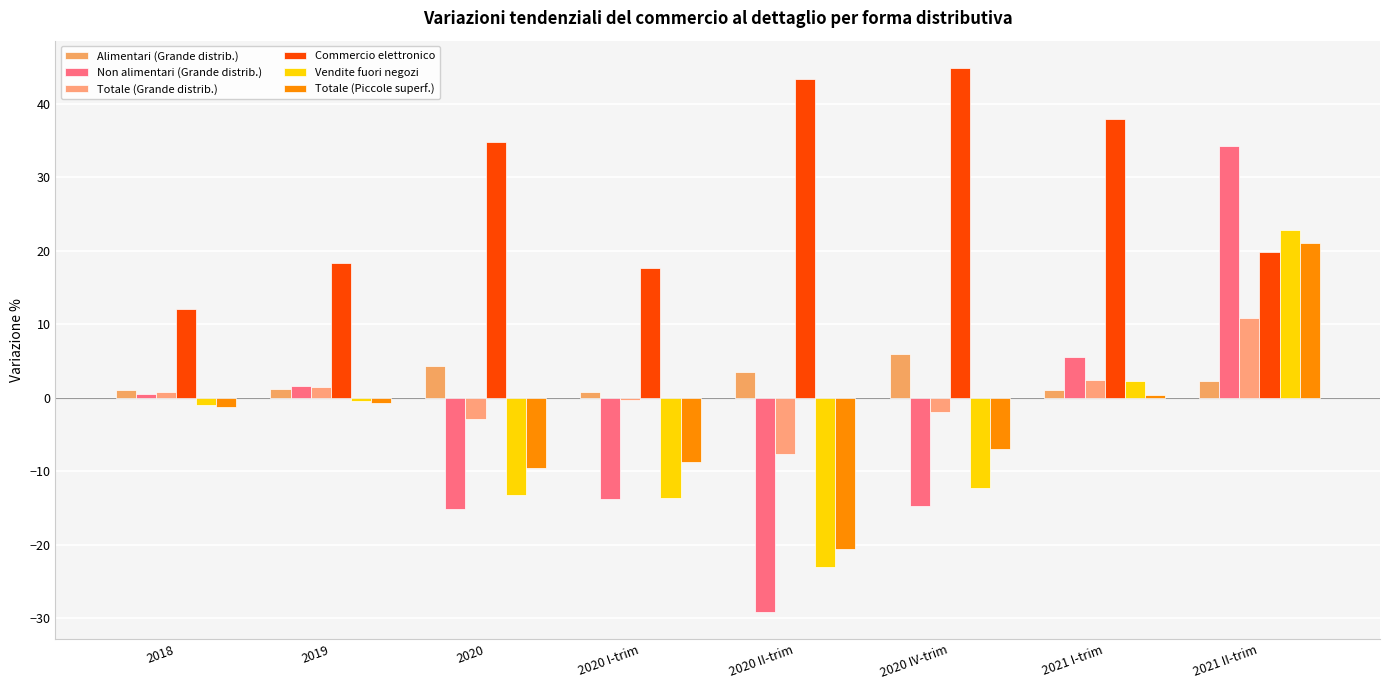

How many distinct data groups are displayed?

6